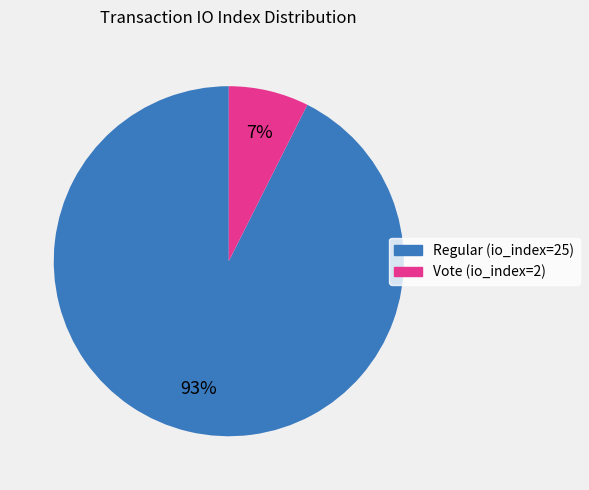

How many slices are in this pie chart?

2